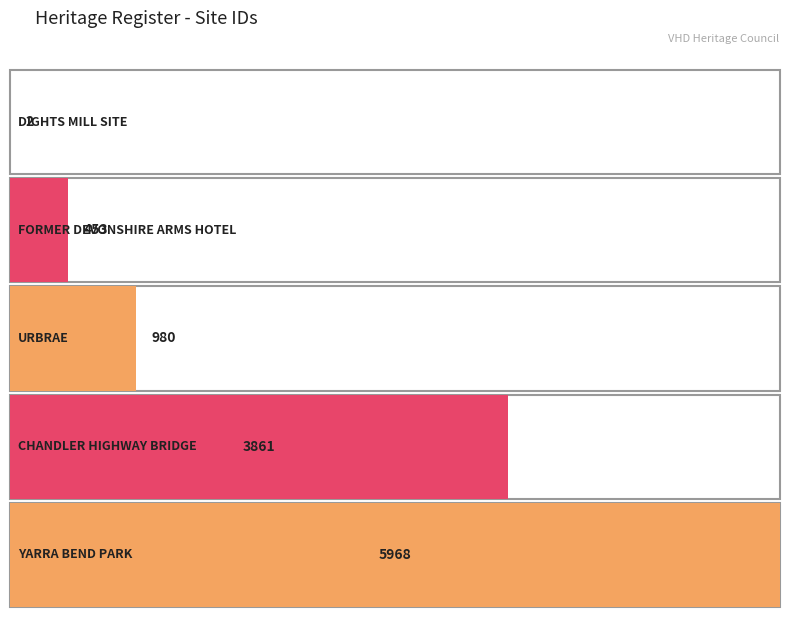

Which category has the highest value across all series?

YARRA BEND PARK